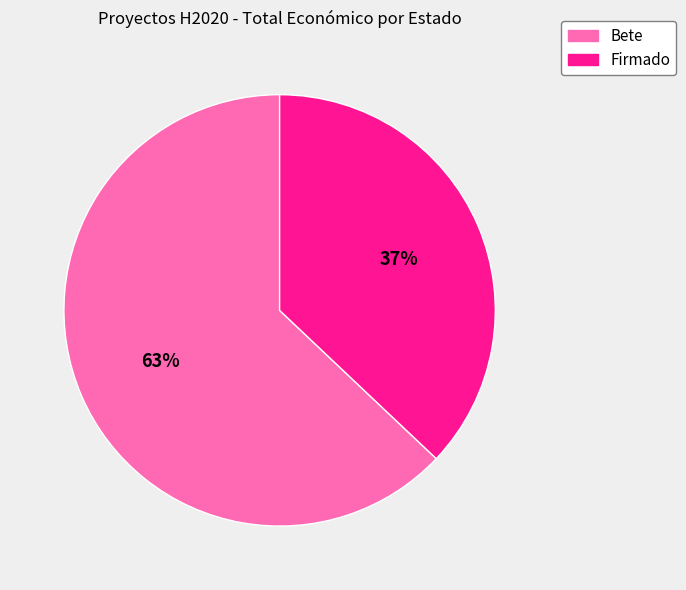

The Bete slice represents 74% of the pie. True or false?

False